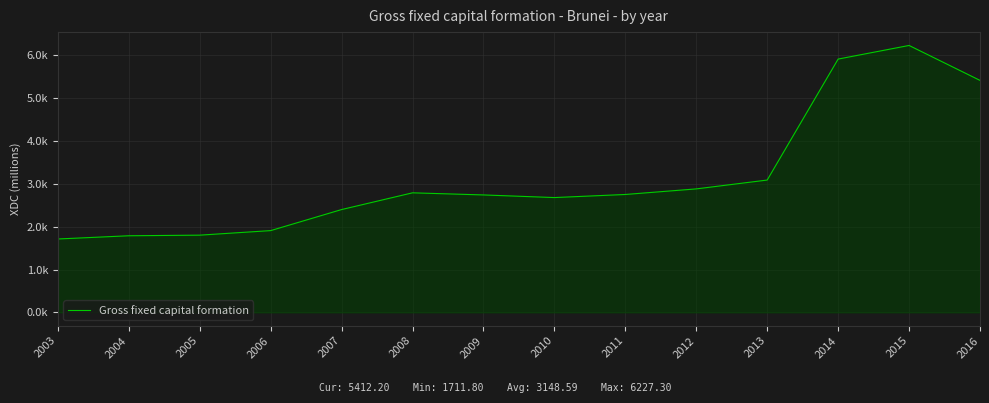

Does the chart display data point markers on the line(s)?

No